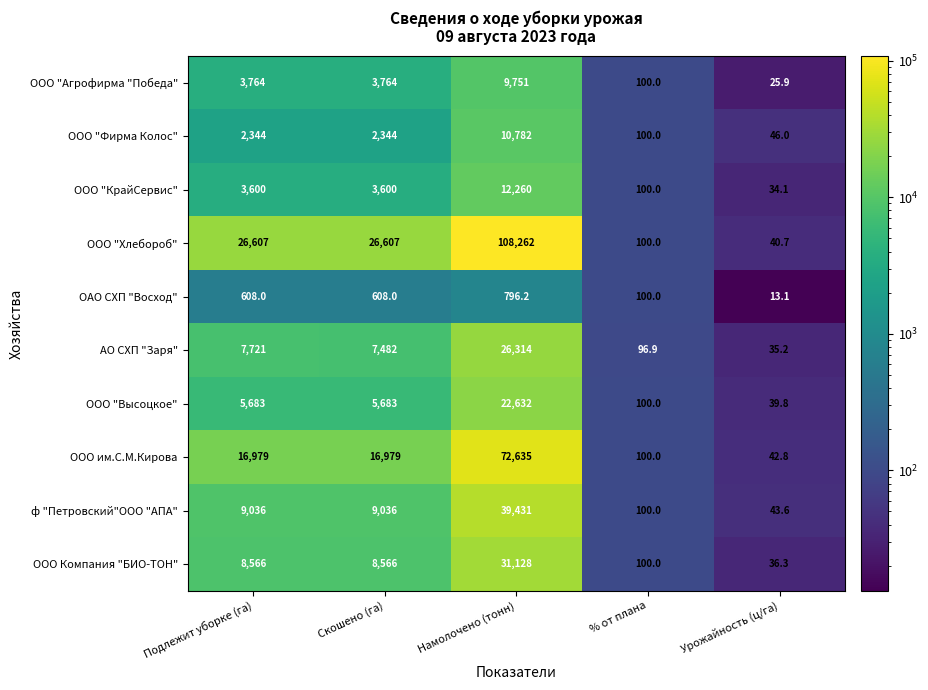

What is the difference between the maximum and minimum values in the ООО "КрайСервис" series?

12225.9